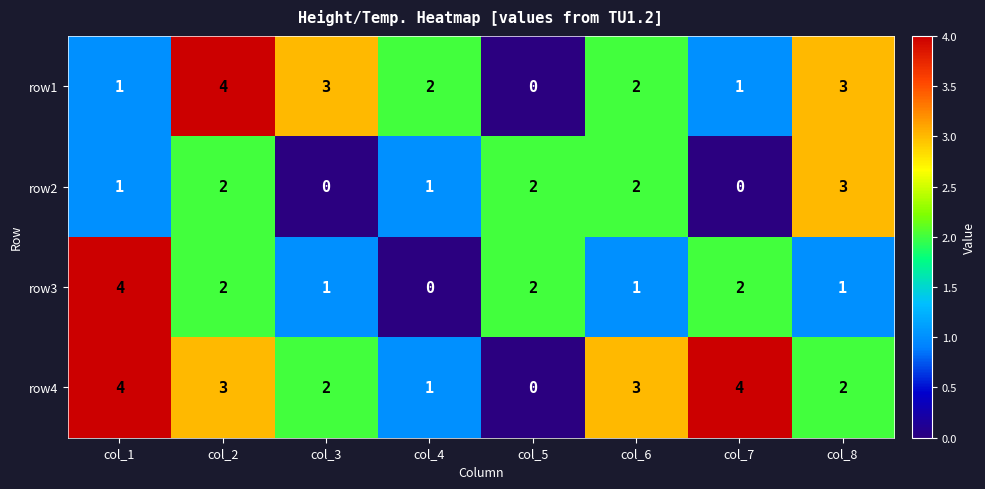

How many data points in row1 are less than 2?

3